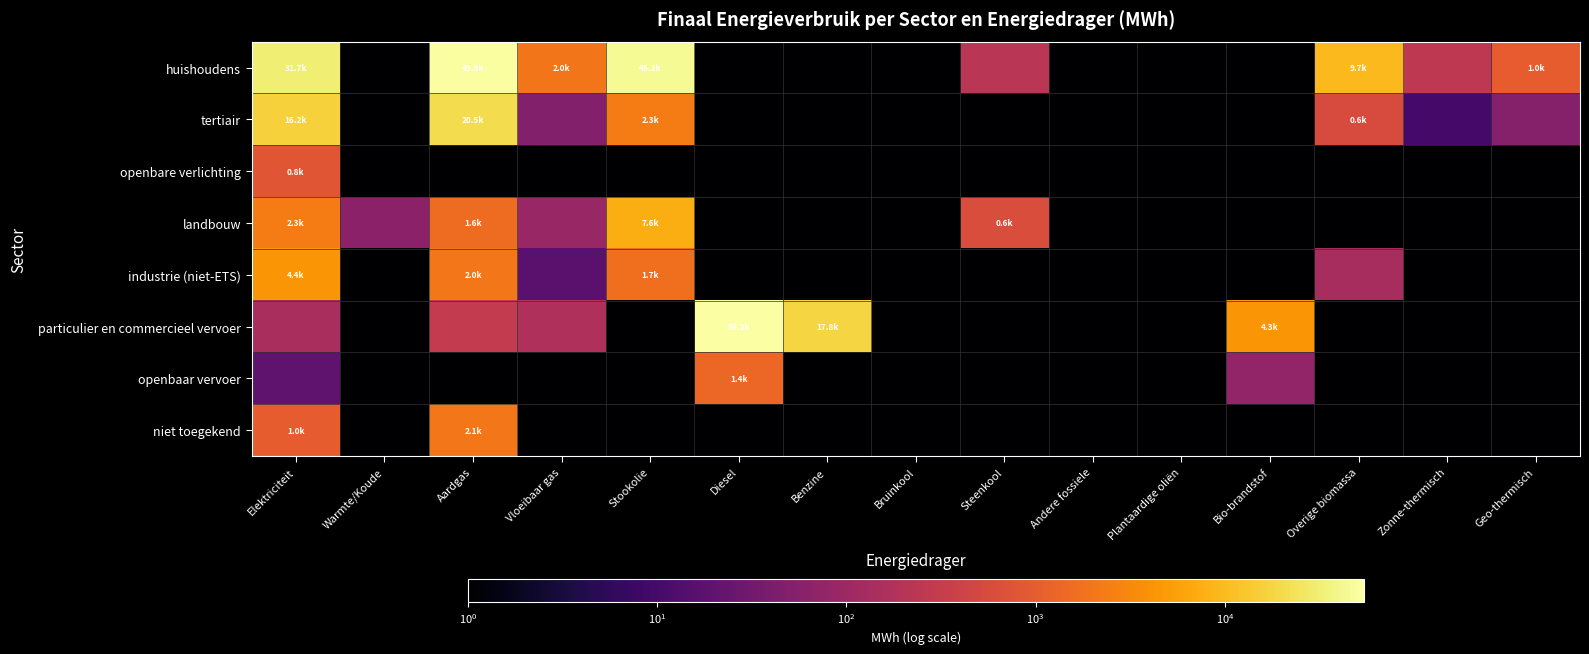

How many series are shown in this chart?

8